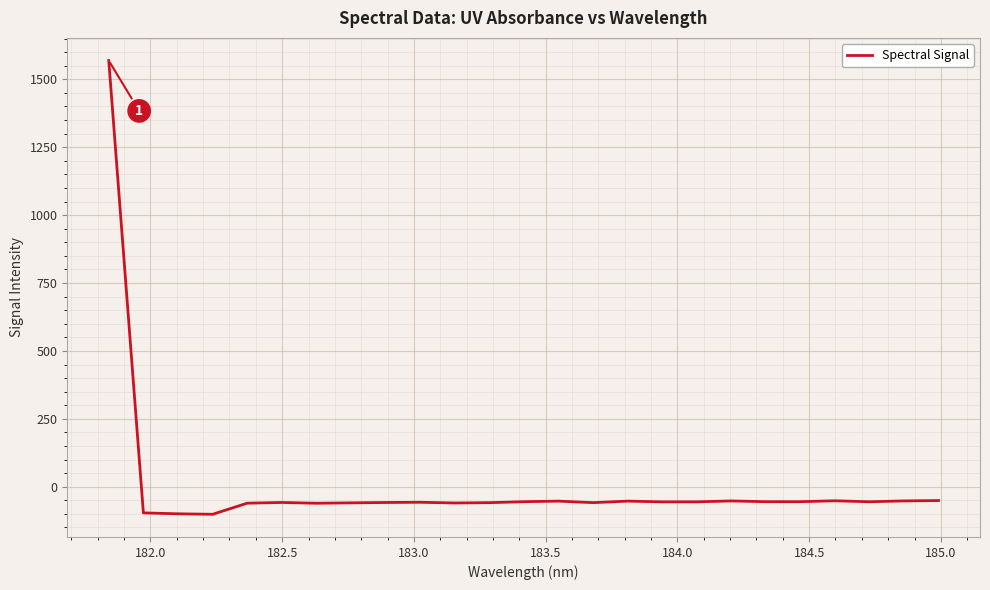

What is the greatest value displayed?

1568.8